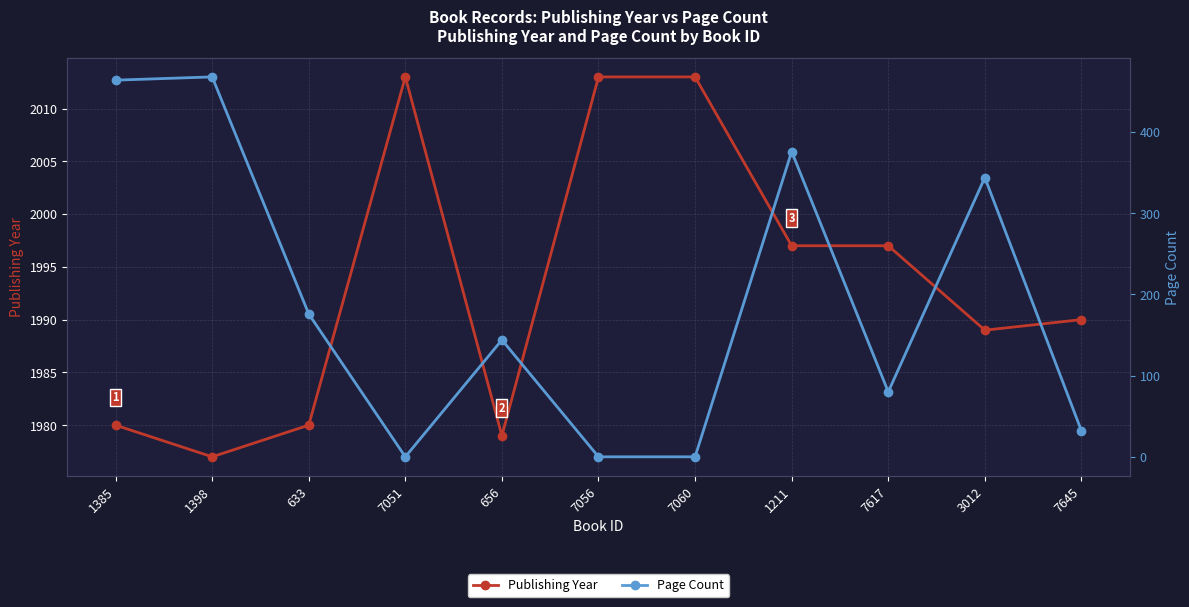

At which category does Publishing Year reach its first local valley?

1398